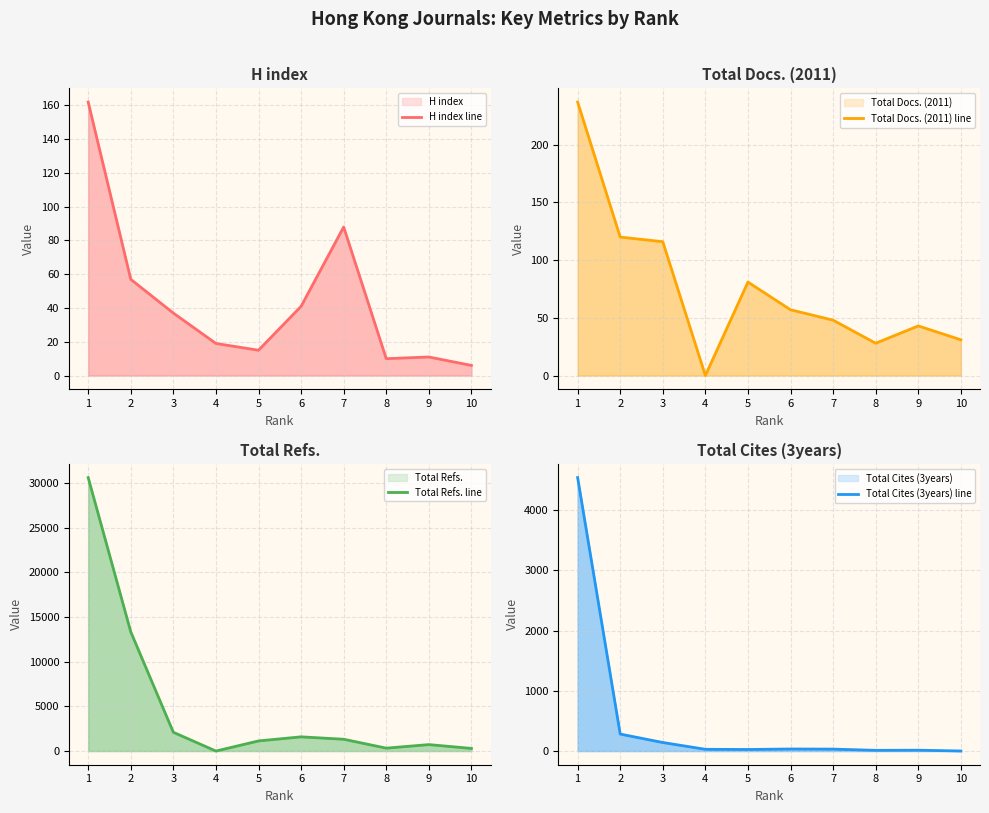

Count the number of data series in this chart.

4